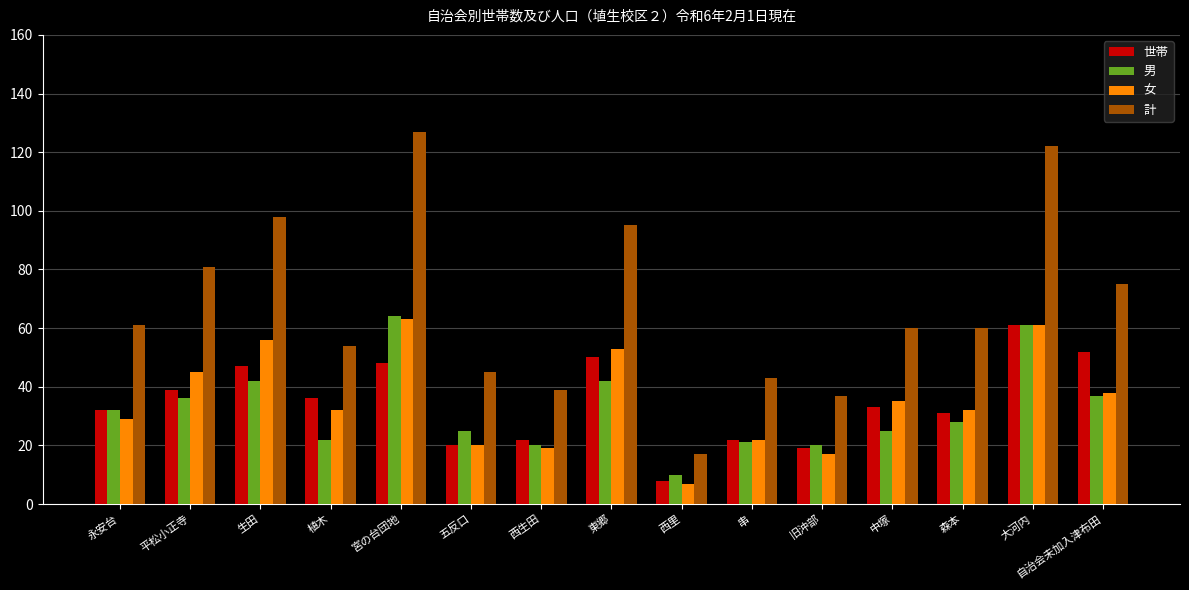

Count the number of data series in this chart.

4